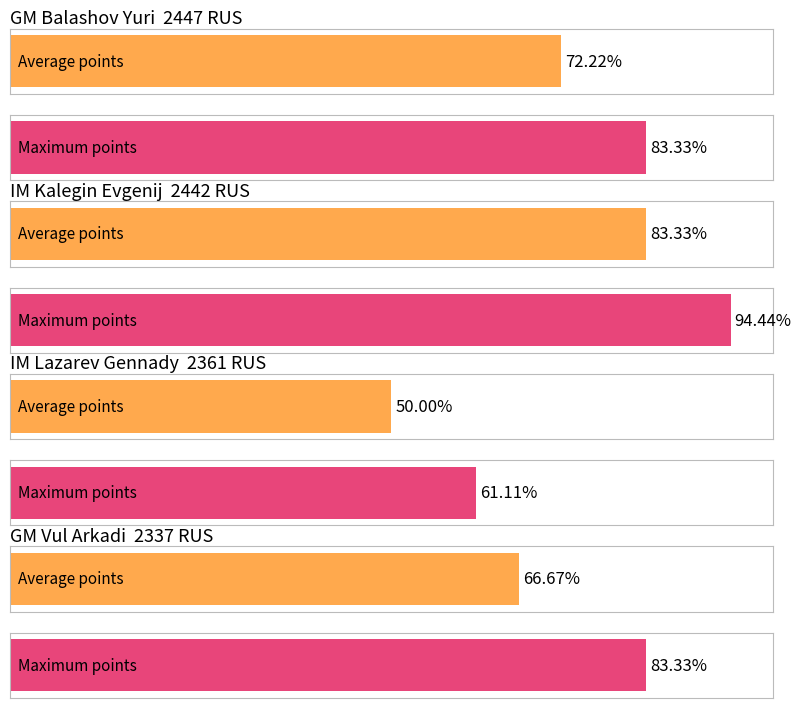

How many values in the Rating series exceed 2262?

4